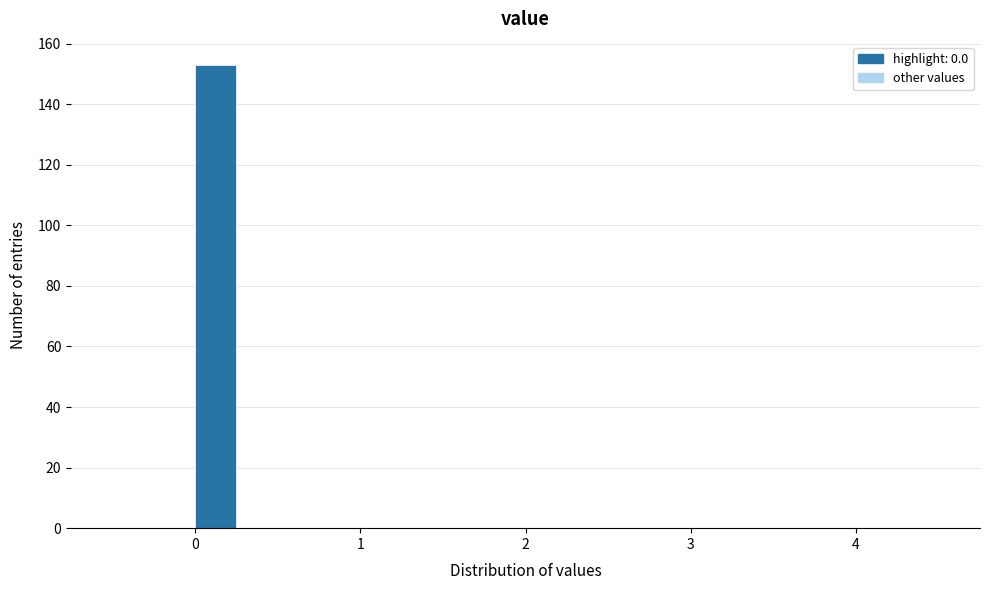

Read against the x-axis, roughly where is the centre of the tallest bar?

0.1